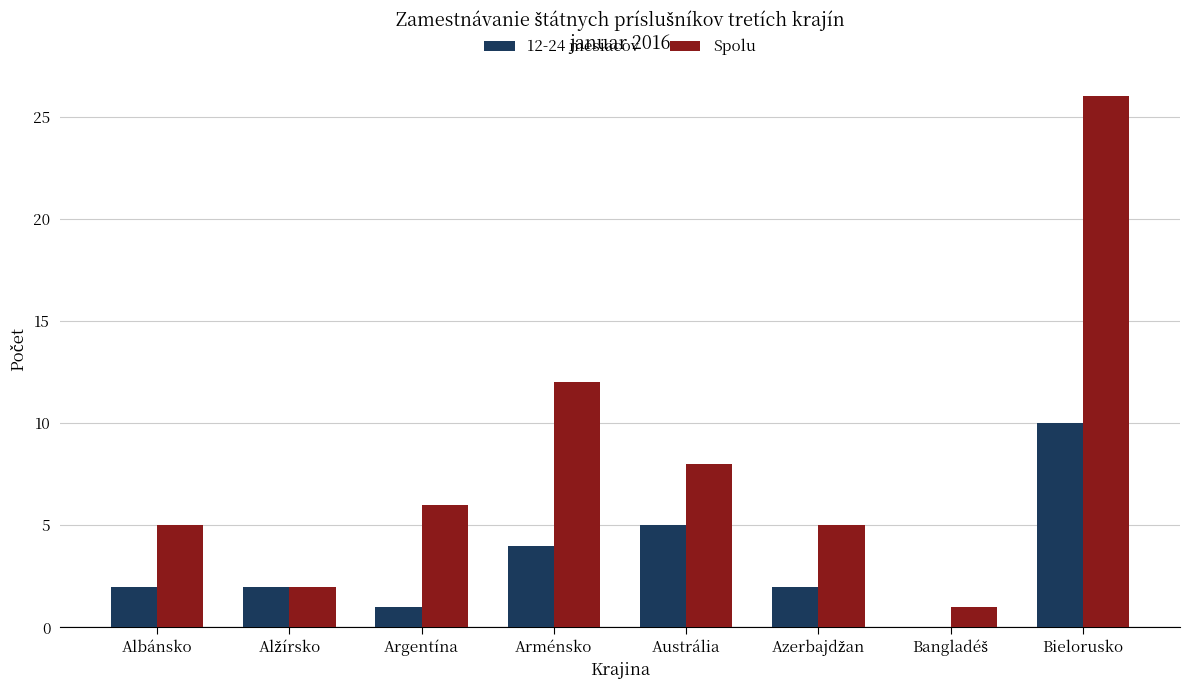

The value of Spolu at Bielorusko is 43. True or false?

False